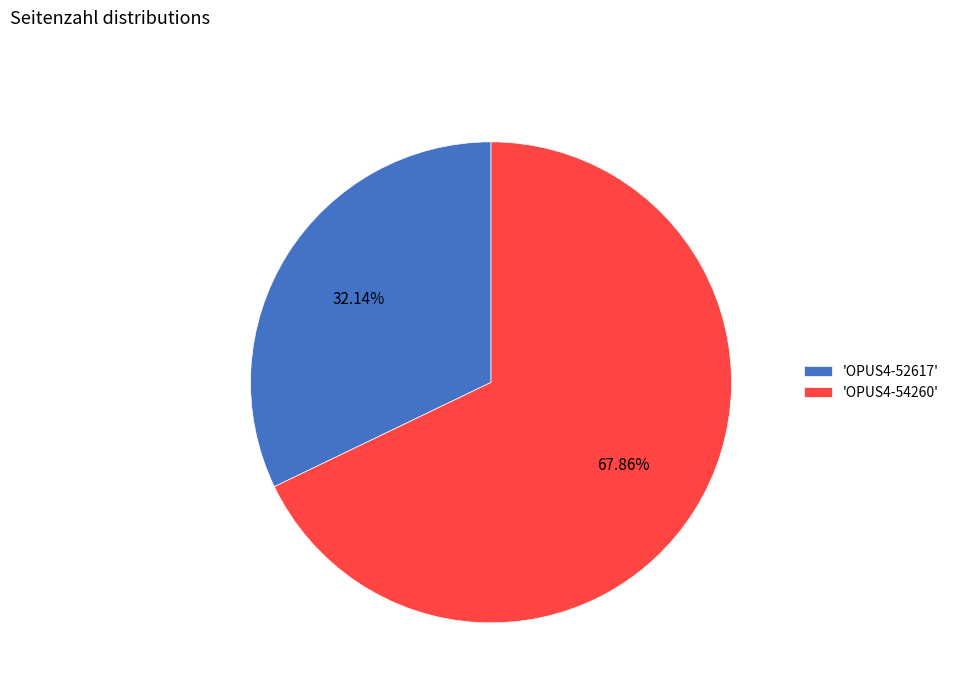

Which slice represents more than half of the pie?

'OPUS4-54260'